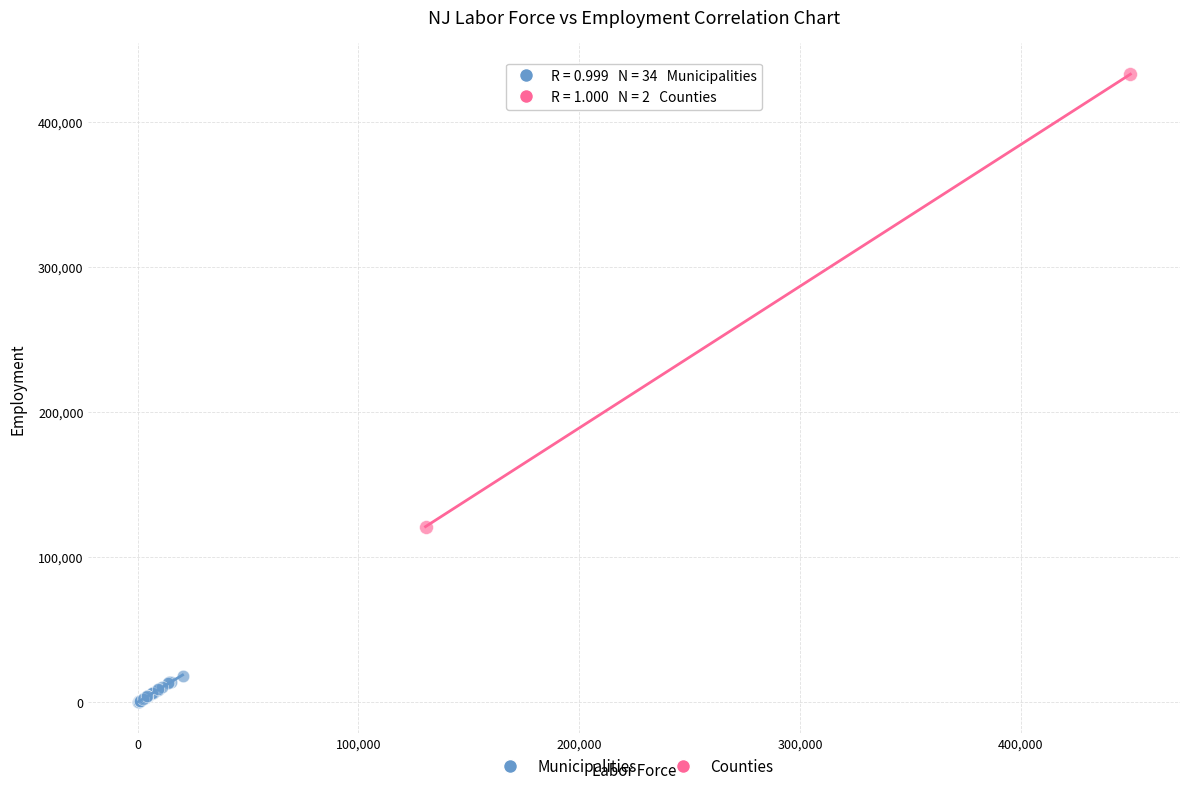

Which series reaches the maximum Y coordinate?

Counties